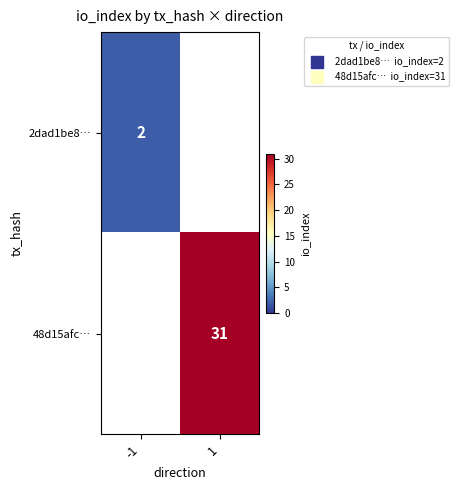

The 2dad1be8… series shows 1 at -1. True or false?

False